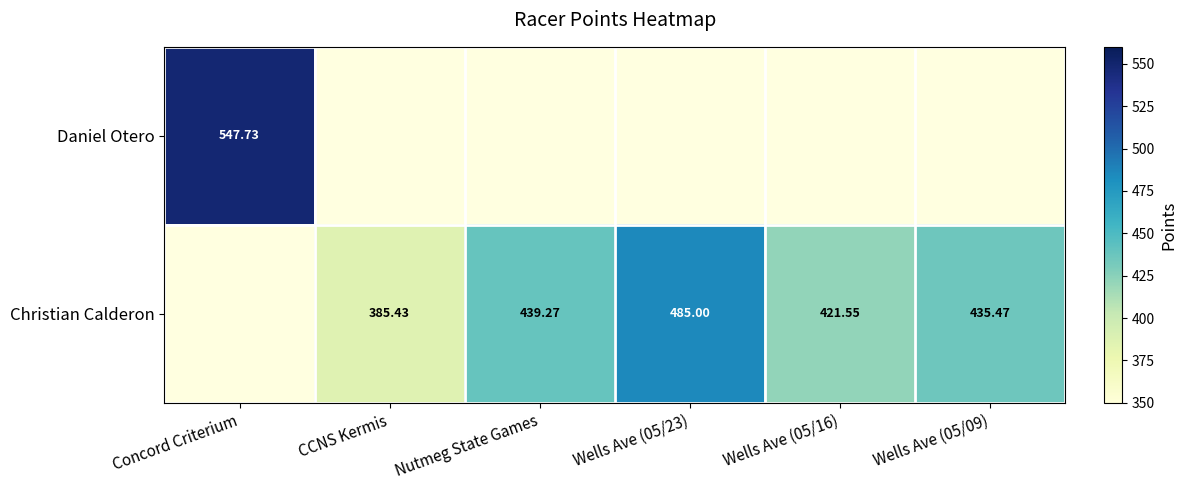

True or false: Daniel Otero has a value of -164.4 at Wells Ave (05/16).

False